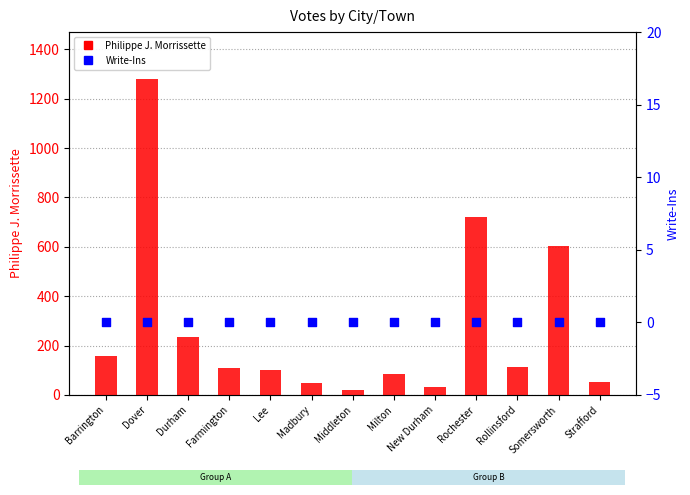

Which series reaches the minimum Y coordinate?

Write-Ins